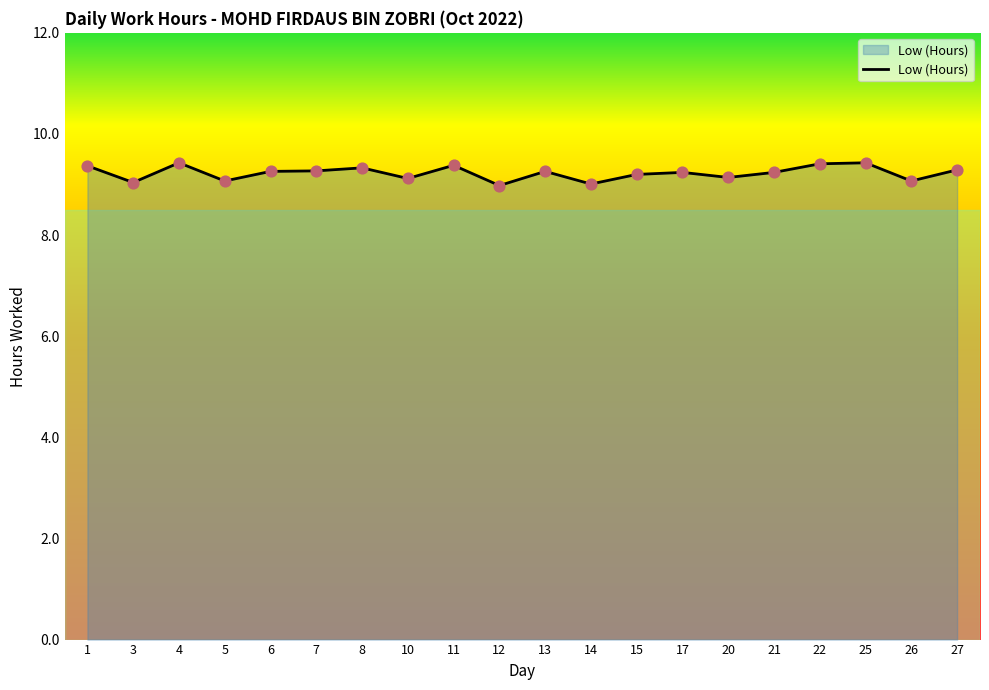

What is the change in value from 3 to 13?

+0.2